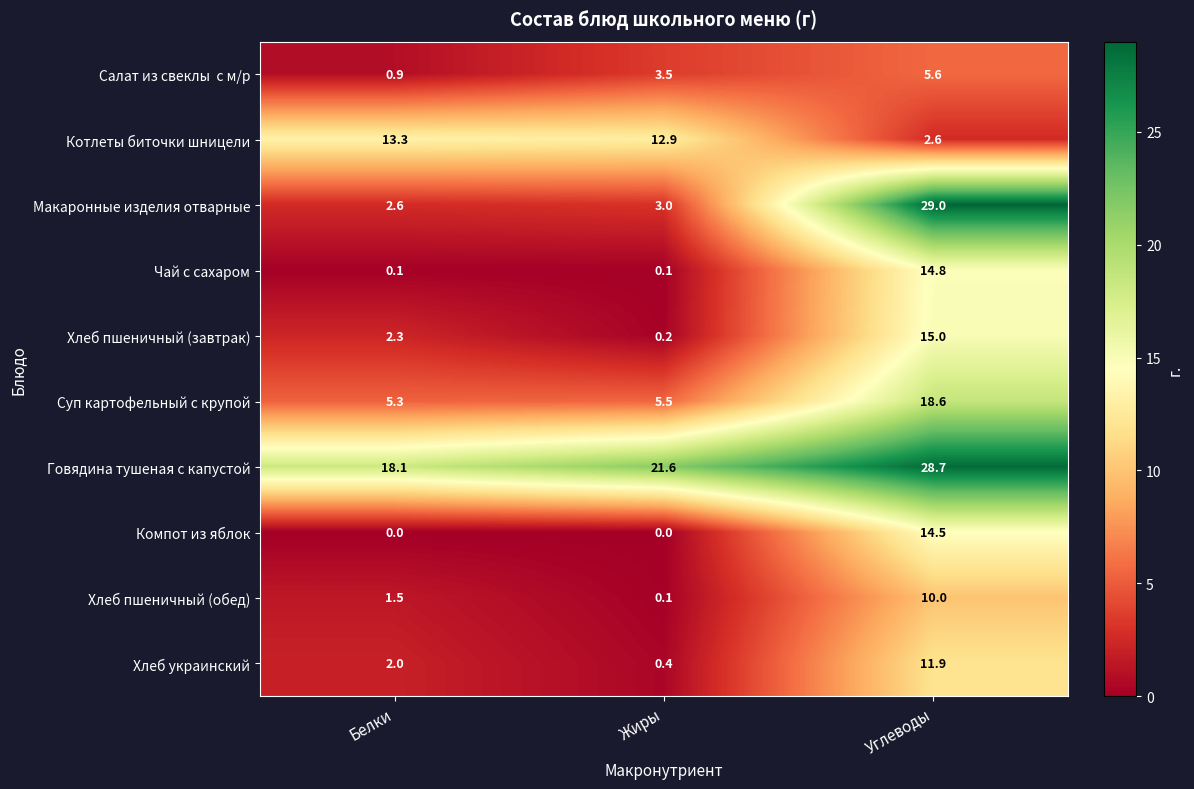

What is the total value across all series at Белки?

46.1